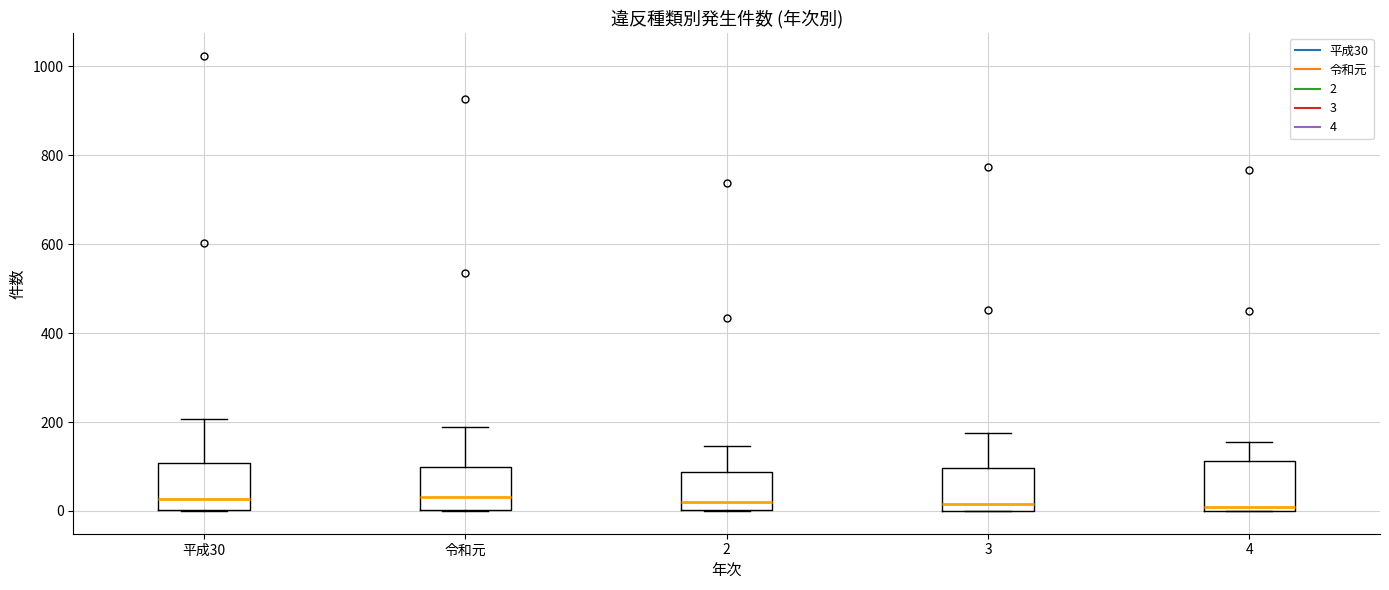

Reading left to right, transcribe this box plot: for each box, give where its median line is, the range the box spans, and where its two whiskers end, as read against the y-axis. The values are not printed on the chart, so give them approximately, as read against the axis.

平成30: median 20, box 0 to 100, whiskers 0 to 200
令和元: median 40, box 0 to 100, whiskers 0 to 180
2: median 20, box 0 to 80, whiskers 0 to 140
3: median 20, box 0 to 100, whiskers 0 to 180
4: median 0 (just above the box's lower edge), box 0 to 120, whiskers 0 to 160